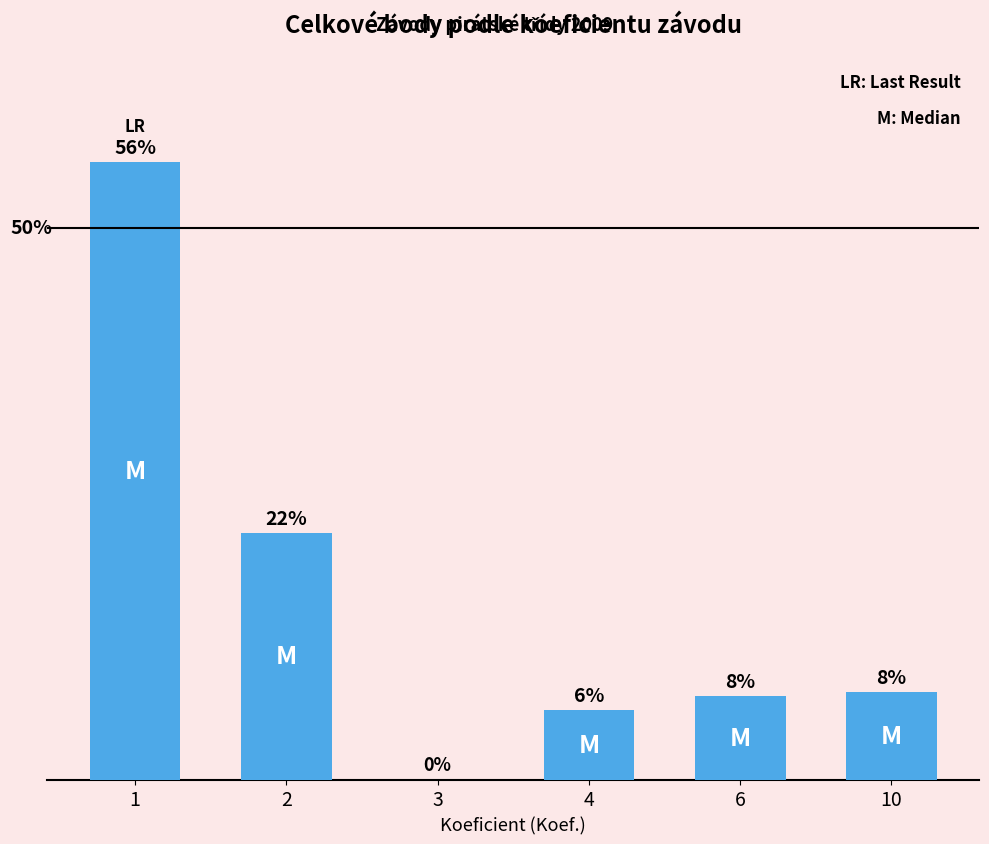

List the labels in order of value, smallest first.

3, 4, 6, 10, 2, 1